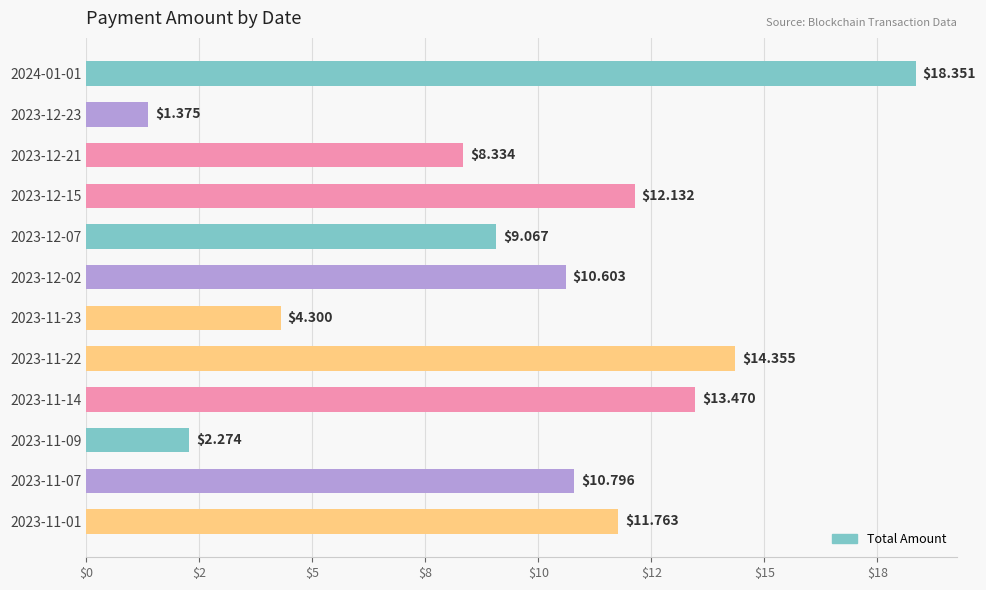

At which label is the value closest to 9?

2023-12-07